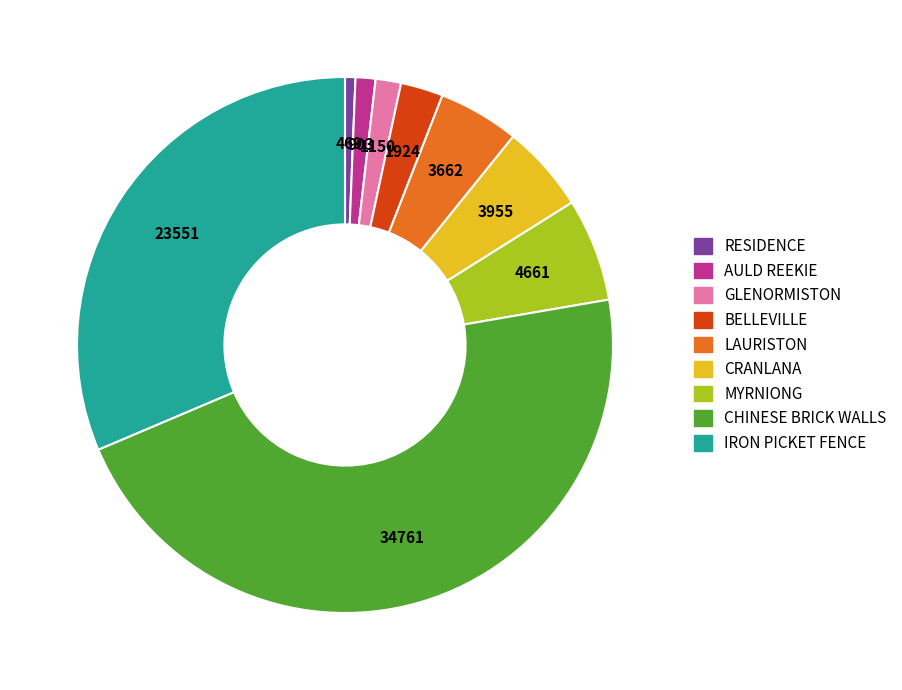

True or false: CHINESE BRICK WALLS accounts for 39% of the total.

False